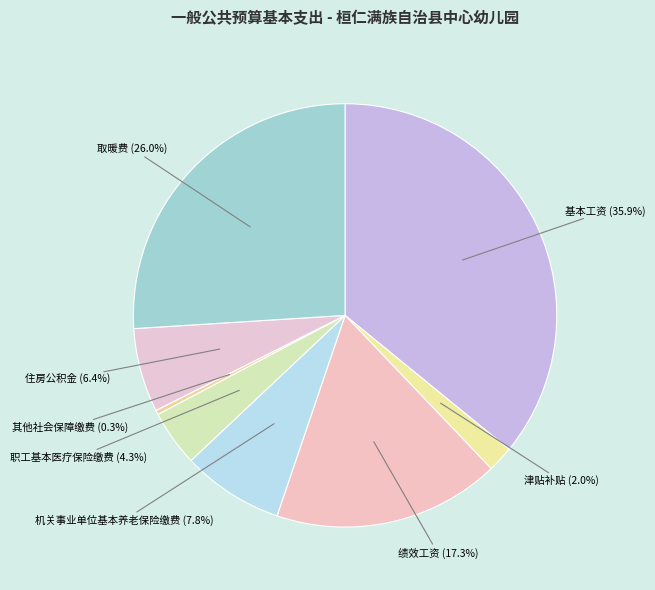

What is the smallest slice in the pie chart?

其他社会保障缴费